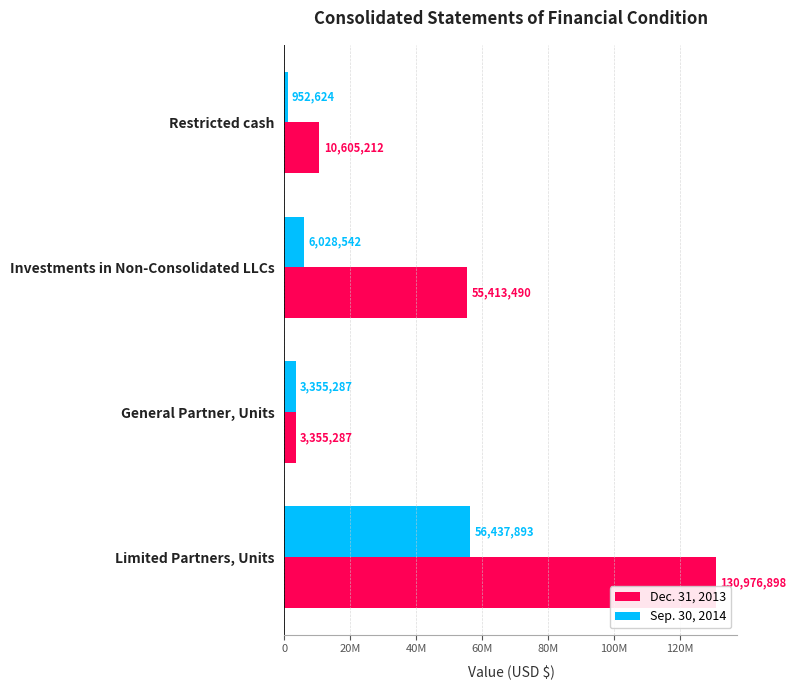

What are all the series names shown in the legend?

Dec. 31, 2013, Sep. 30, 2014